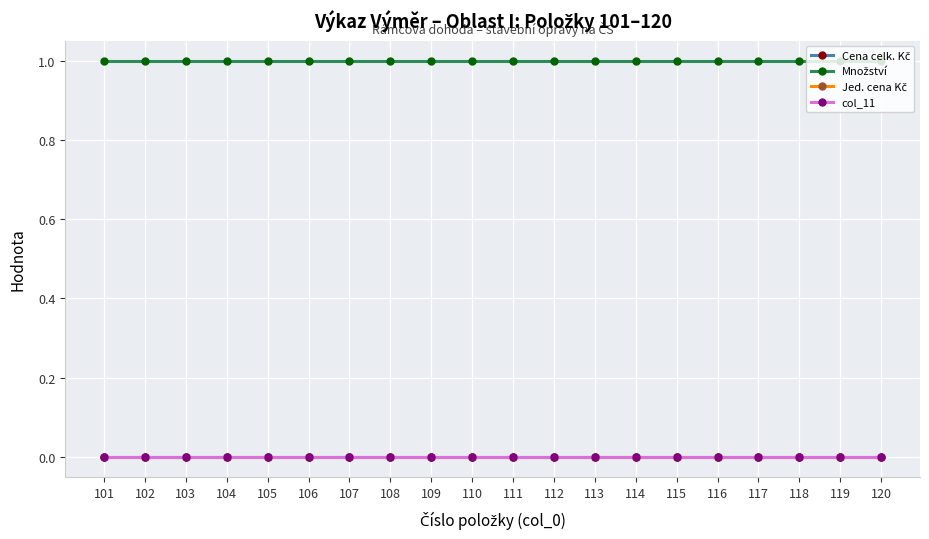

Does the chart have visible grid lines?

Yes